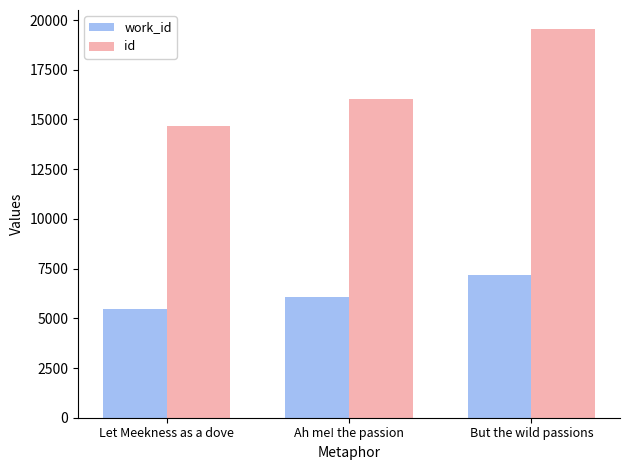

Rank the series by their average value, from lowest to highest.

work_id, id